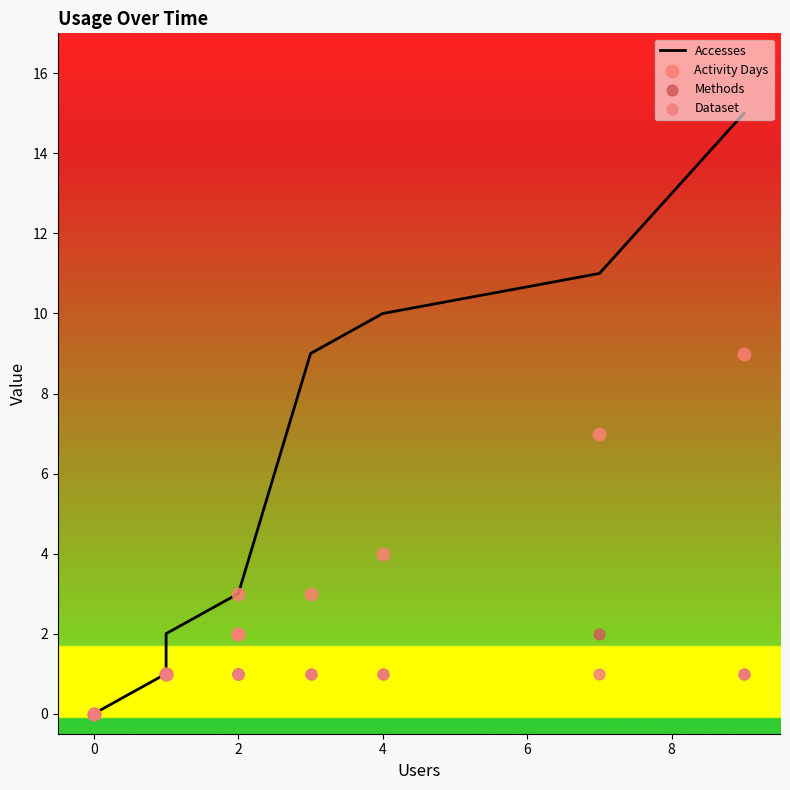

Which series contains the lowest Y value?

Accesses